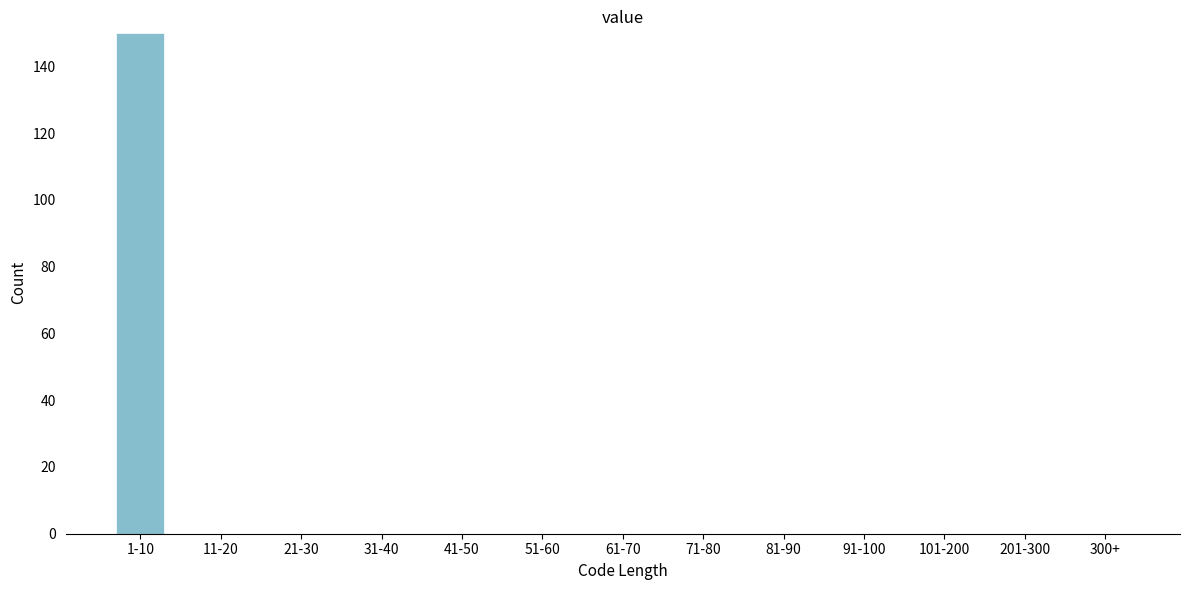

Reading left to right, extract all data points from this chart.

1-10=150	11-20=0	21-30=0	31-40=0	41-50=0	51-60=0	61-70=0	71-80=0	81-90=0	91-100=0	101-200=0	201-300=0	300+=0